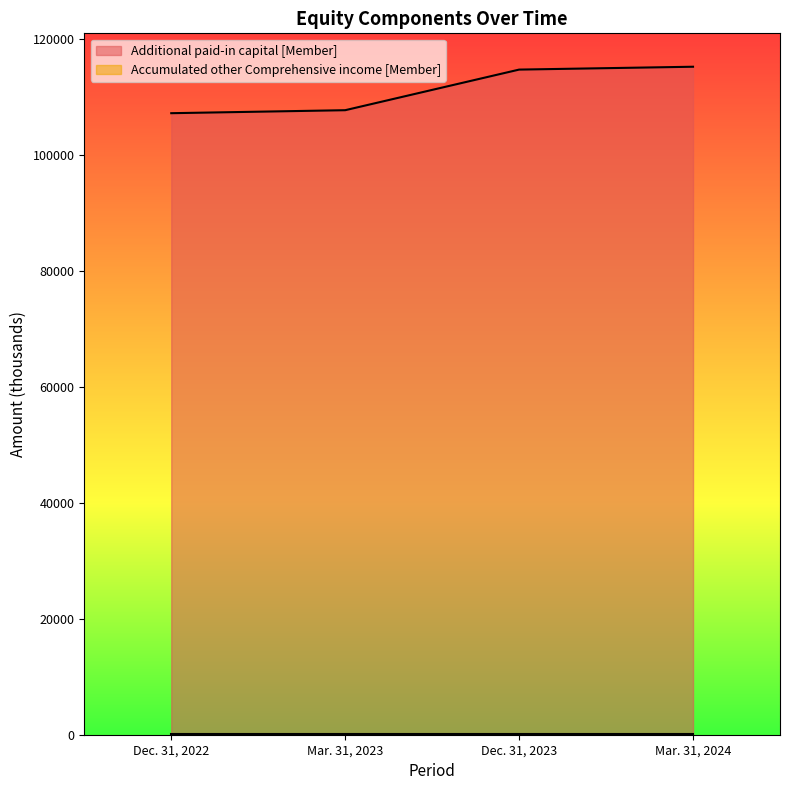

What is the change in value from Mar. 31, 2023 to Dec. 31, 2023?

+7004